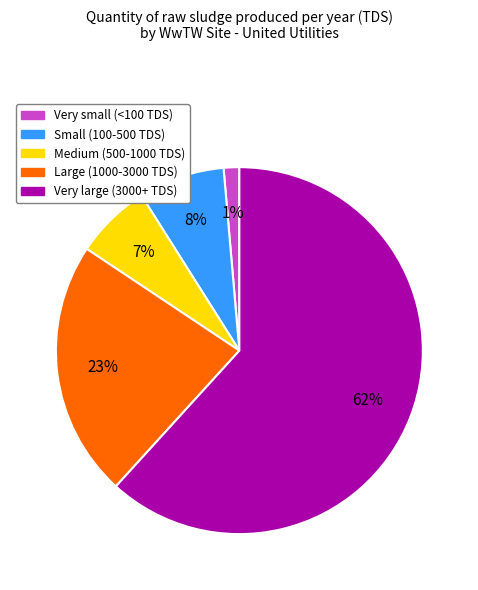

Is there any slice that represents more than half of the pie?

Yes